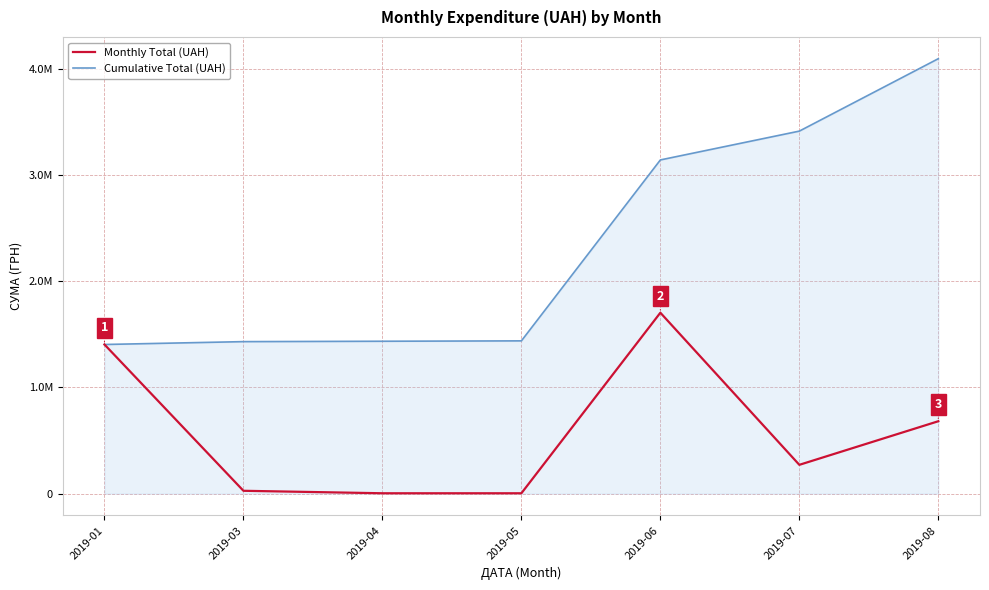

At which label is Monthly Total (UAH) closest to 854052?

2019-08